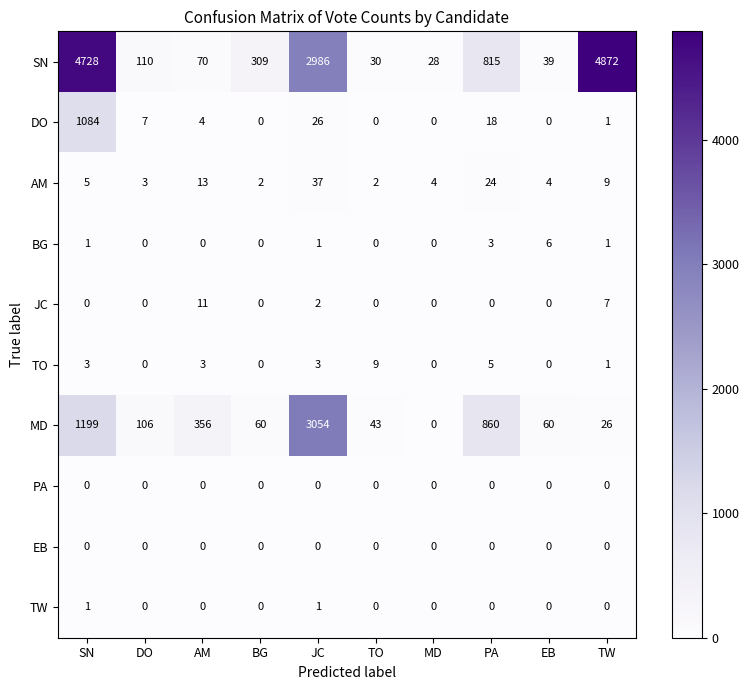

Is it true that AM equals 5 at DO?

False